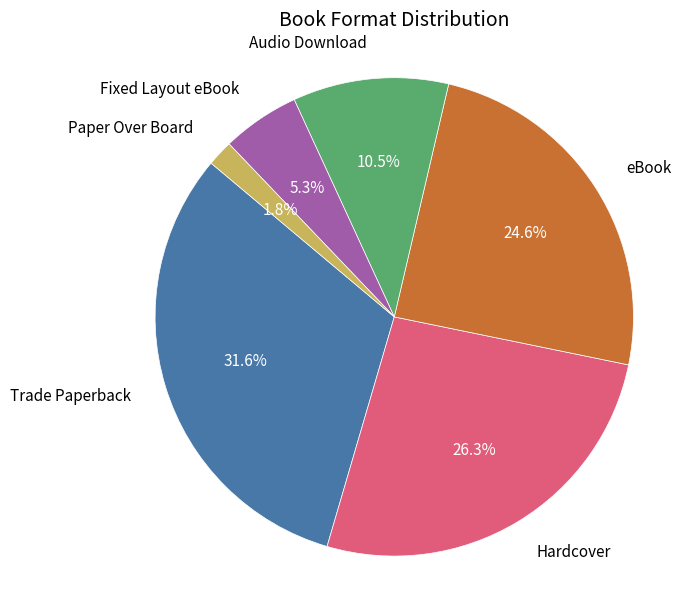

To the nearest percent, what is the combined percentage of Fixed Layout eBook and Trade Paperback?

37%